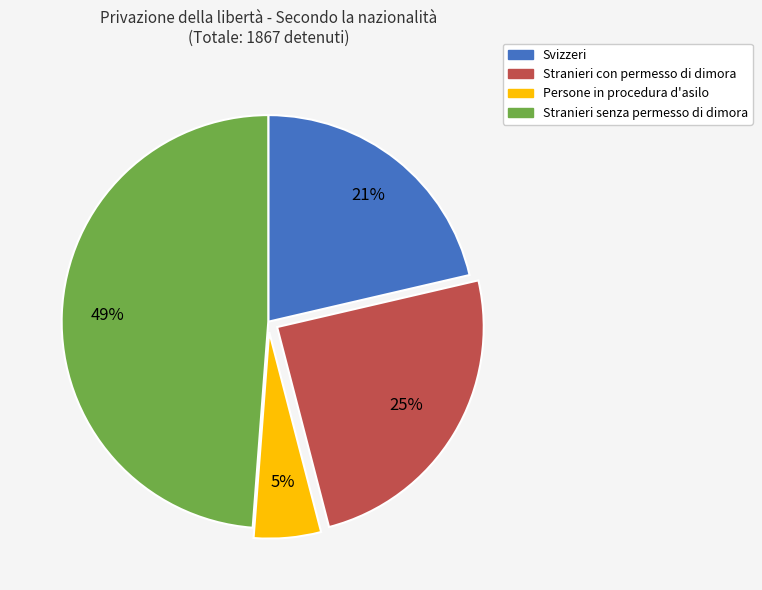

How many slices are in this pie chart?

4